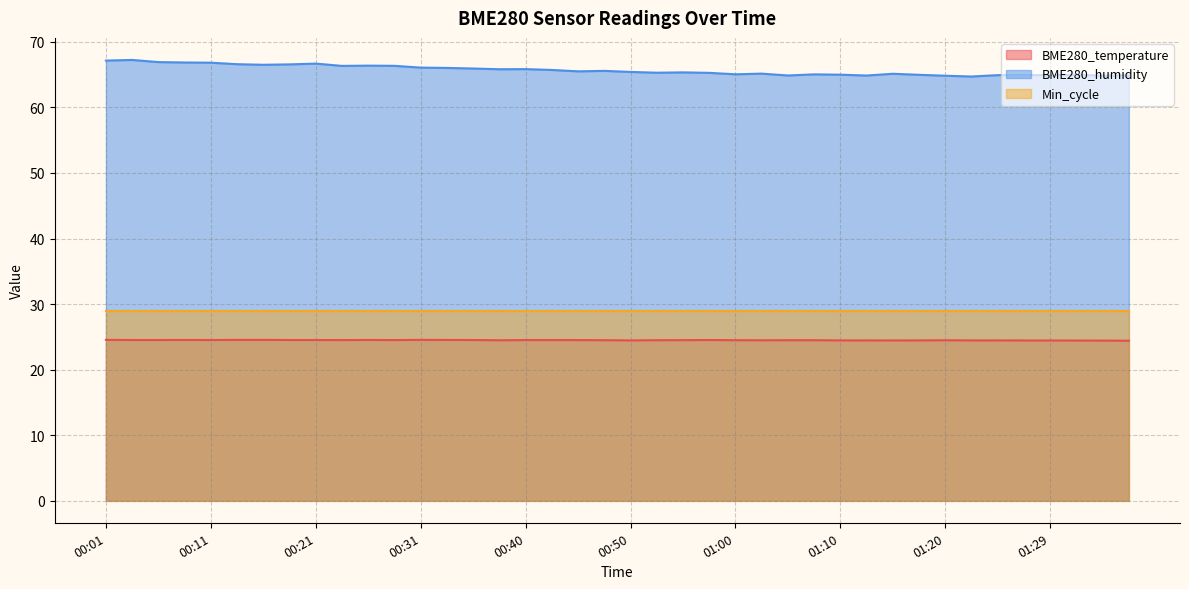

Is it true that BME280_humidity equals 28.9 at 01:20?

False